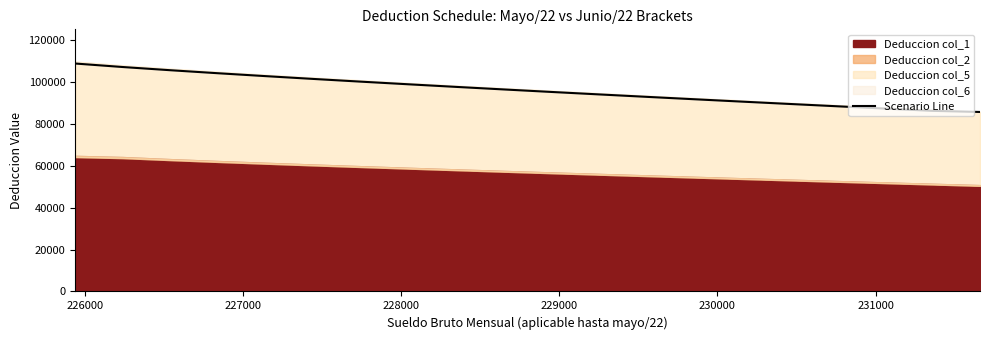

Reading right to left, transcribe all the data shown in this chart.

85700.5	86239.7	87325.5	88421.6	89528.8	90647.7	91779.4	92925.0	94085.7	95262.9	96458.5	97674.6	98914.0	100180.1	101477.4	102812.1	104193.4	105635.3	107163.1	108833.4